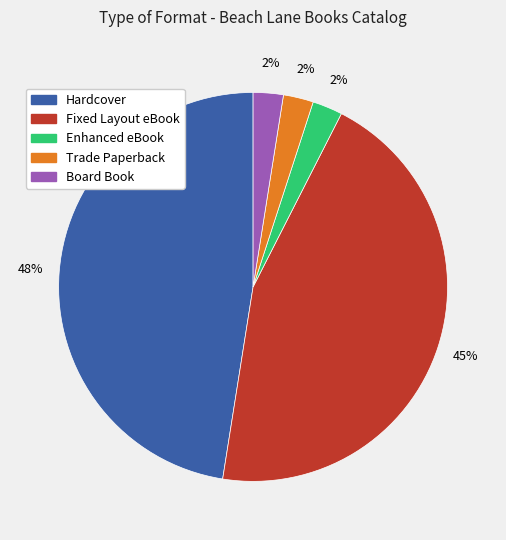

How many segments does this pie chart have?

5